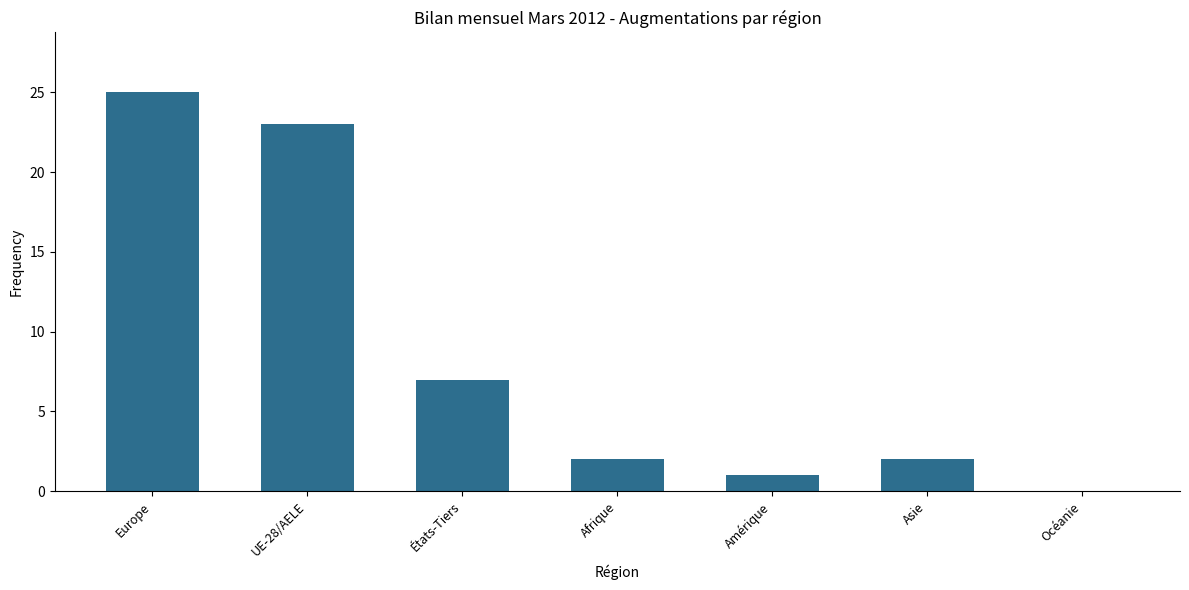

Where does the data first go above 2?

Europe